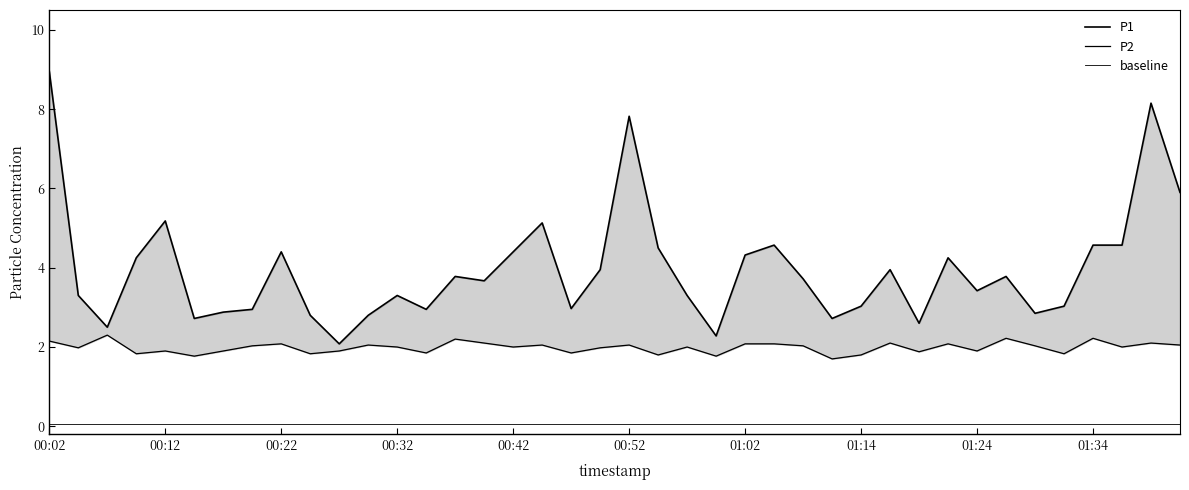

Is the value of P2 at 29 greater than the value of baseline at 35?

Yes